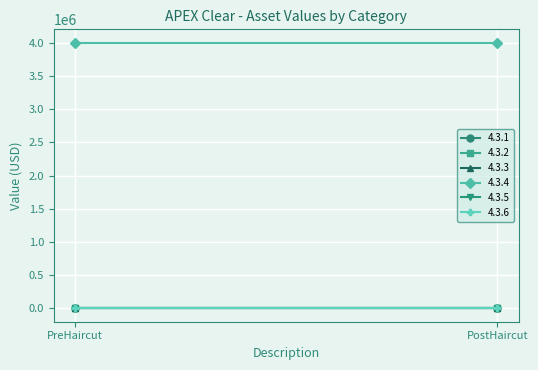

The 4.3.3 series shows 0 at PostHaircut. True or false?

True